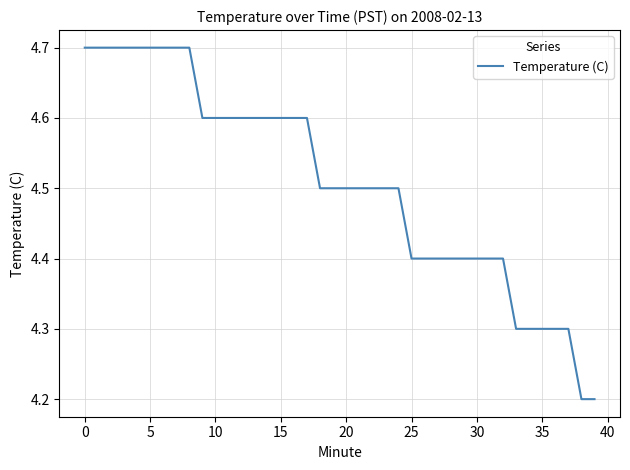

What is the minimum value shown in the chart?

4.2